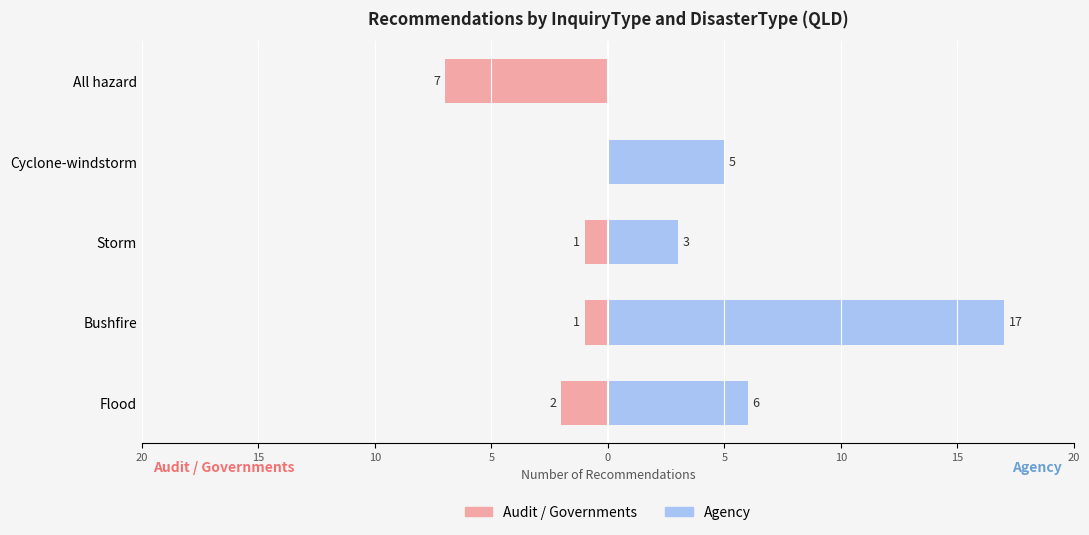

The Agency series shows 1 at Storm. True or false?

False